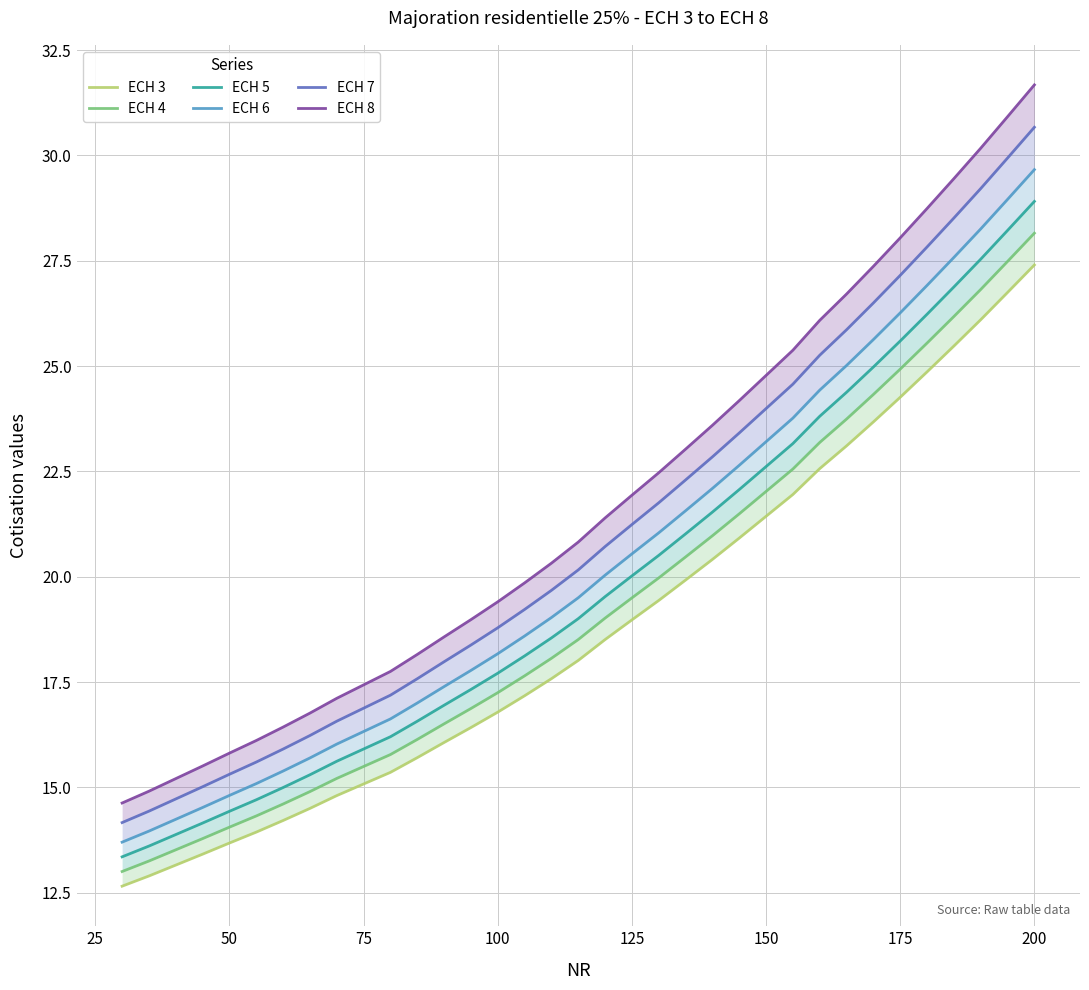

How many values in the ECH 8 series exceed 20?

19